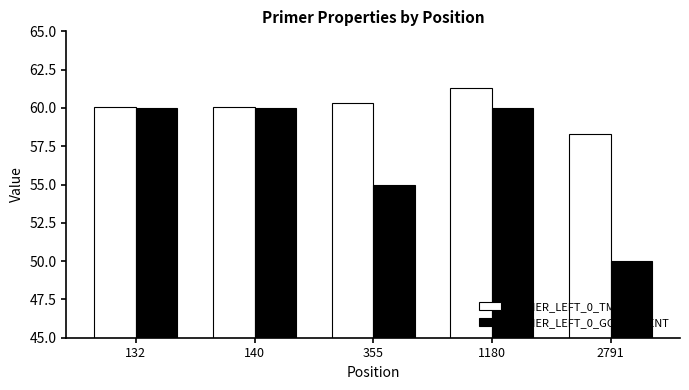

List the series in order of their peak value, lowest first.

PRIMER_LEFT_0_GC_PERCENT, PRIMER_LEFT_0_TM